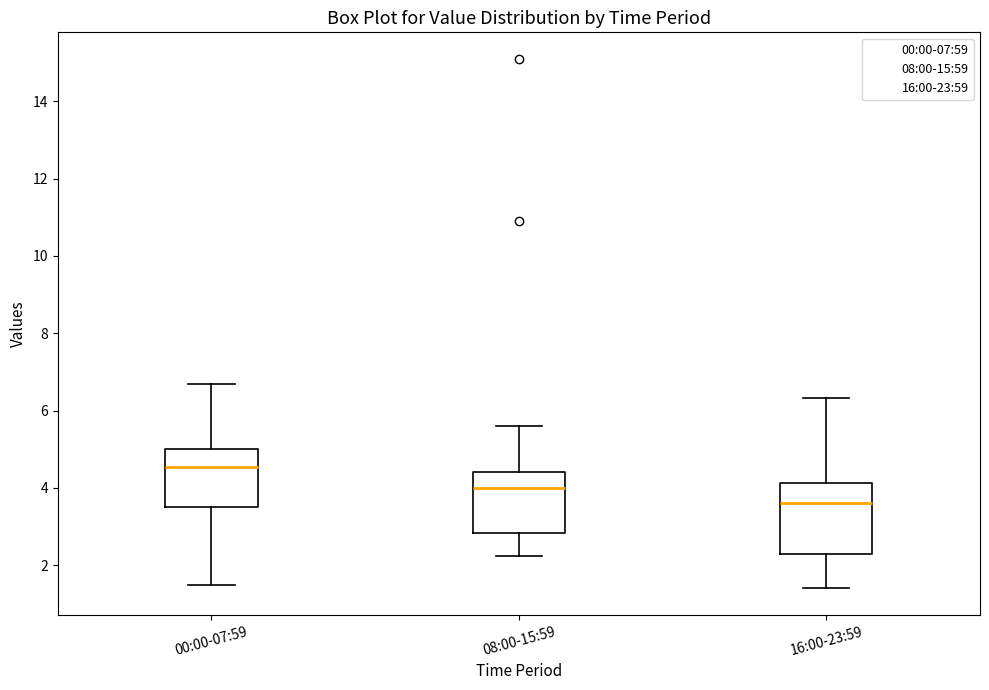

Reading left to right, transcribe this box plot: for each box, give where its median line is, the range the box spans, and where its two whiskers end, as read against the y-axis. The values are not printed on the chart, so give them approximately, as read against the axis.

00:00-07:59: median 4.6, box 3.6 to 5.0, whiskers 1.6 to 6.8
08:00-15:59: median 4.0, box 2.8 to 4.4, whiskers 2.2 to 5.6
16:00-23:59: median 3.6, box 2.4 to 4.2, whiskers 1.4 to 6.4